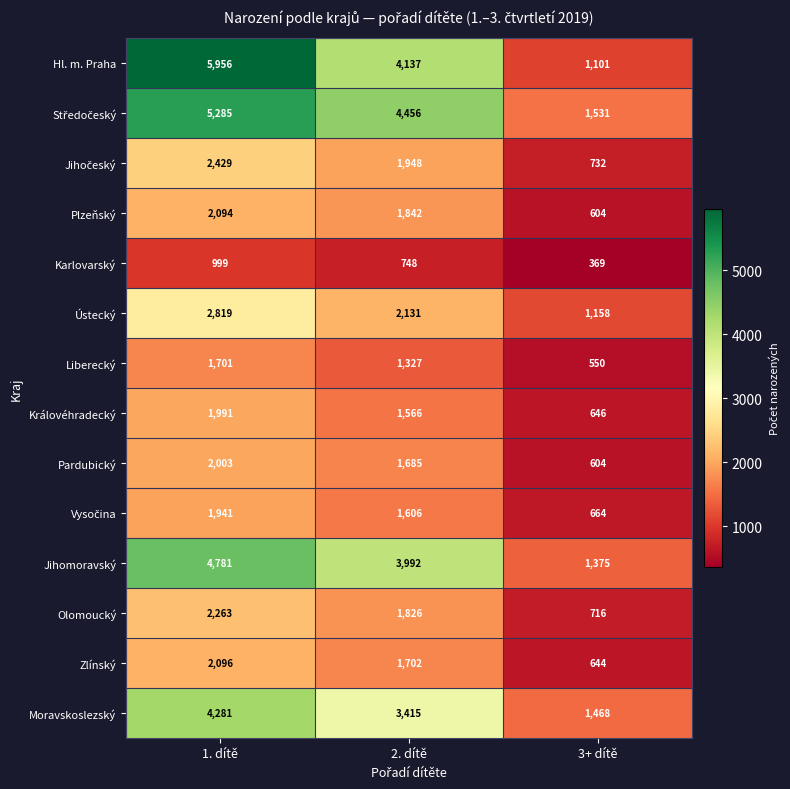

Which series changed the most between 1. dítě and 3+ dítě?

Hl. m. Praha